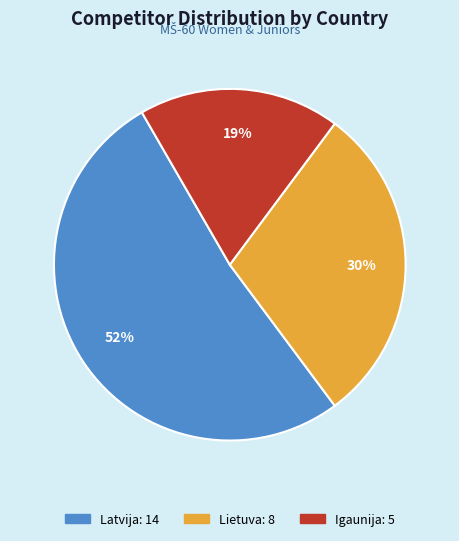

How many slices are in this pie chart?

3